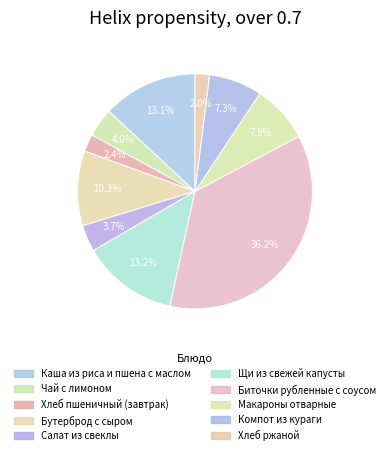

What percentage is the Макароны отварные slice, to the nearest percent?

8%